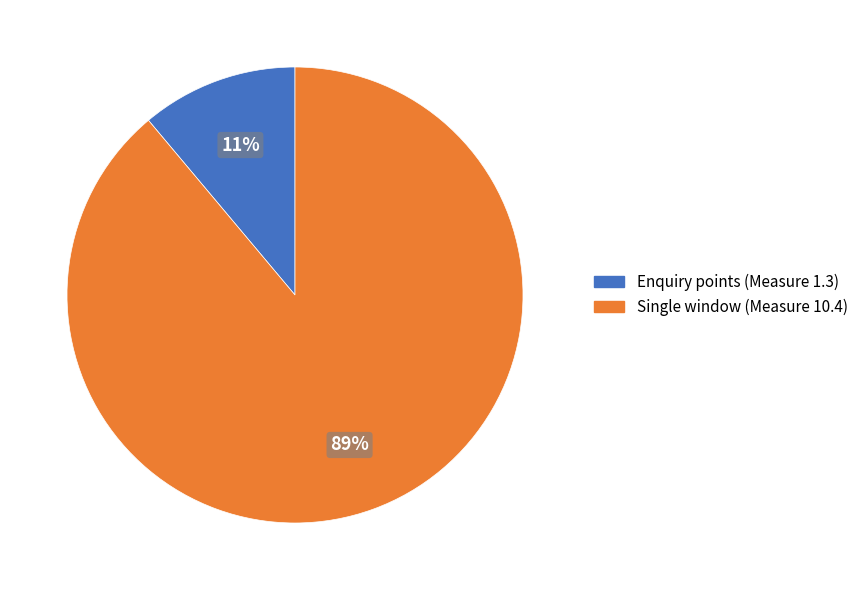

To the nearest percent, what is the average slice percentage?

50%